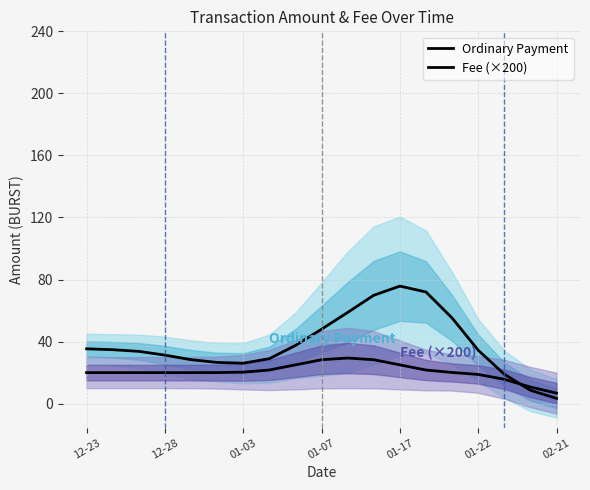

Where is Ordinary Payment nearest to the value 39?

8